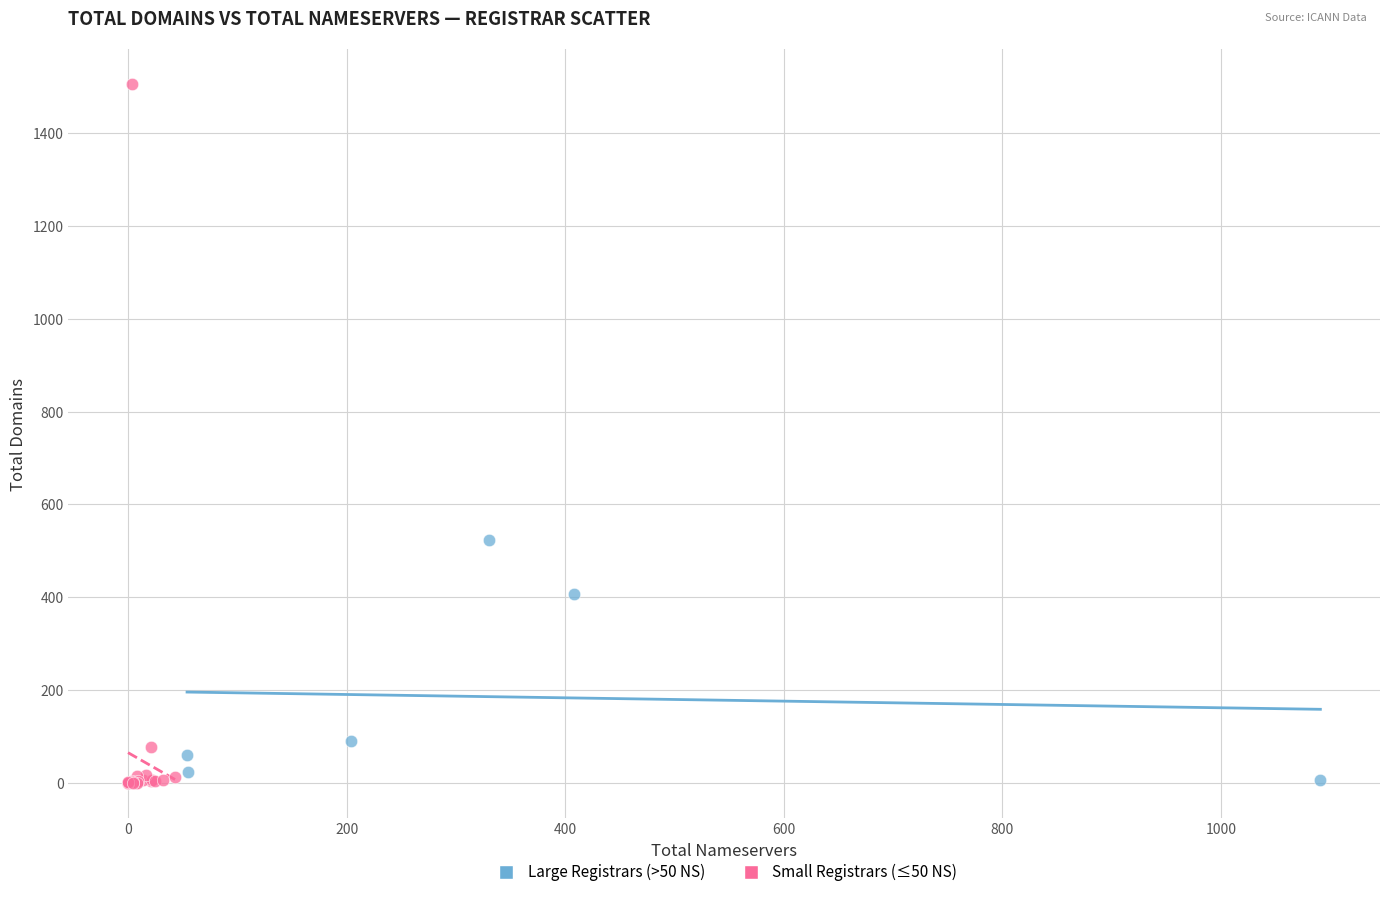

Which series reaches the maximum Y coordinate?

Small Registrars (≤50 NS)